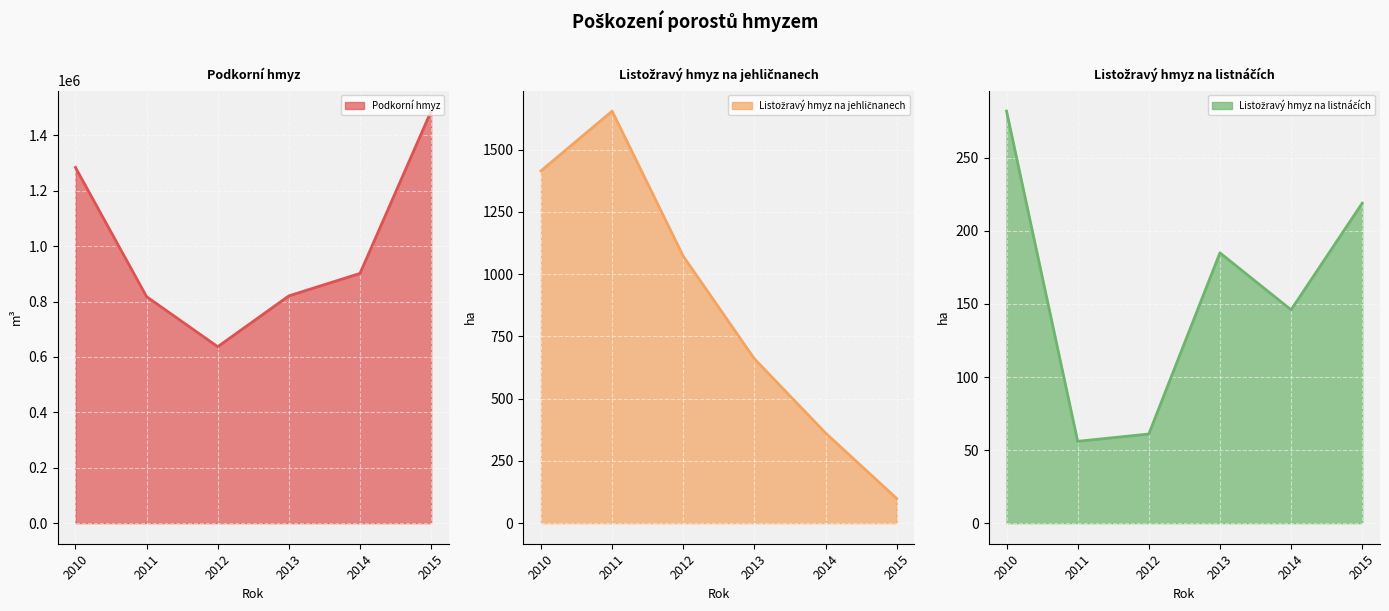

Reading left to right, what are all the values shown in this chart?

Podkorní hmyz: 1284457	817853	637029	820614	901782	1487765
Listožravý hmyz na jehličnanech: 1415	1655	1072	660	362	99
Listožravý hmyz na listnáčích: 282	56	61	185	146	219